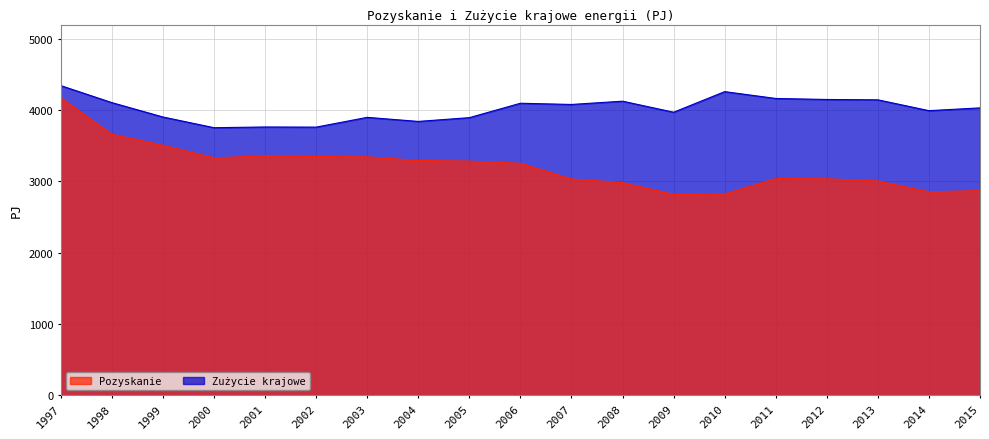

What is the total value across all series at 2009?

6787.0